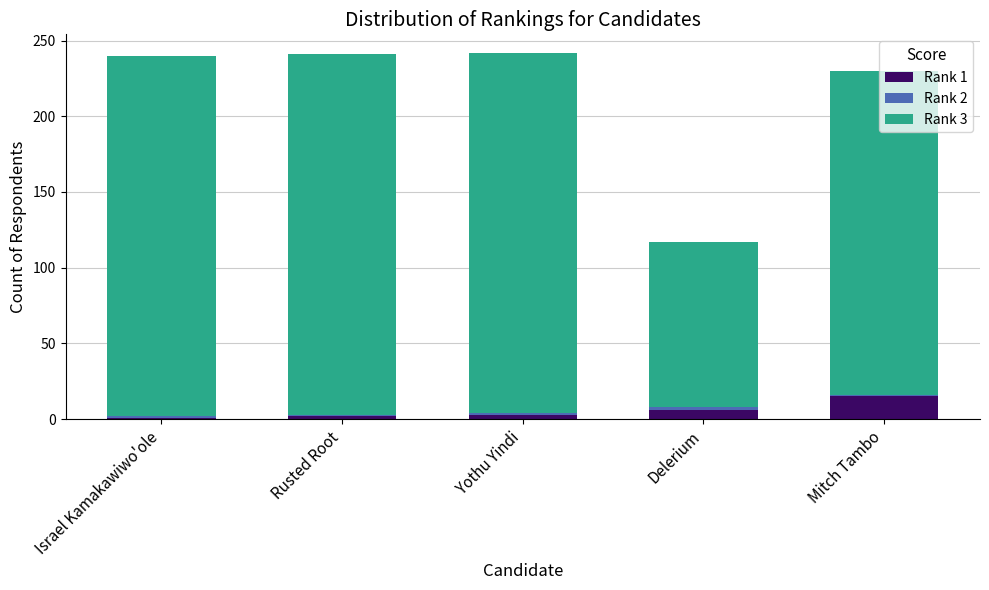

Which category has the highest value in the Rank 1 series?

Mitch Tambo